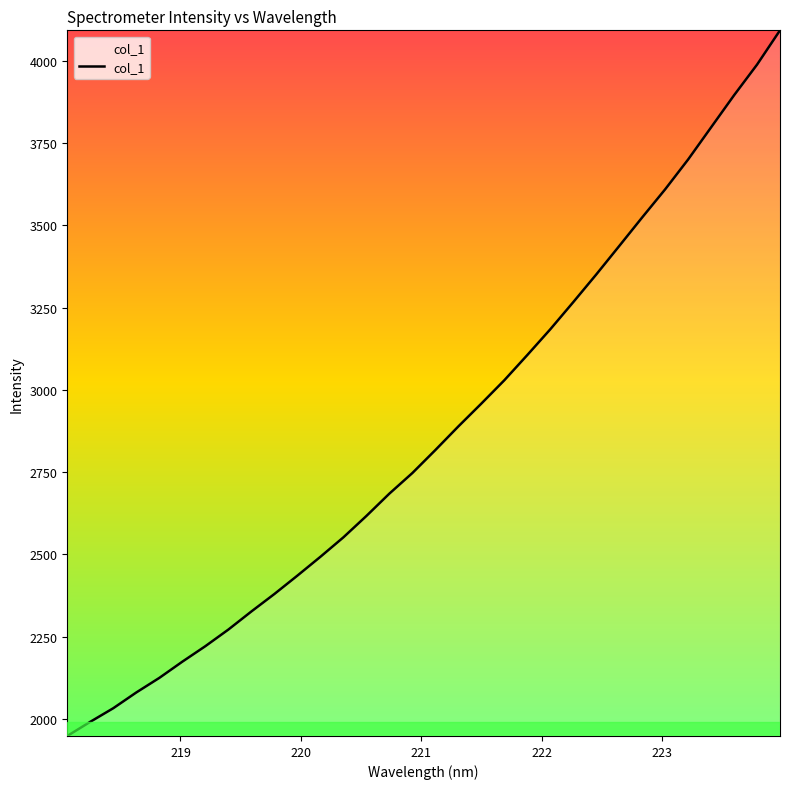

What is the maximum value shown in the chart?

4092.3